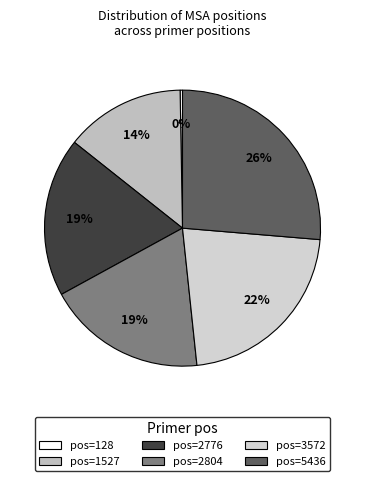

To the nearest percent, what is the difference between the largest and smallest slice percentages?

26%